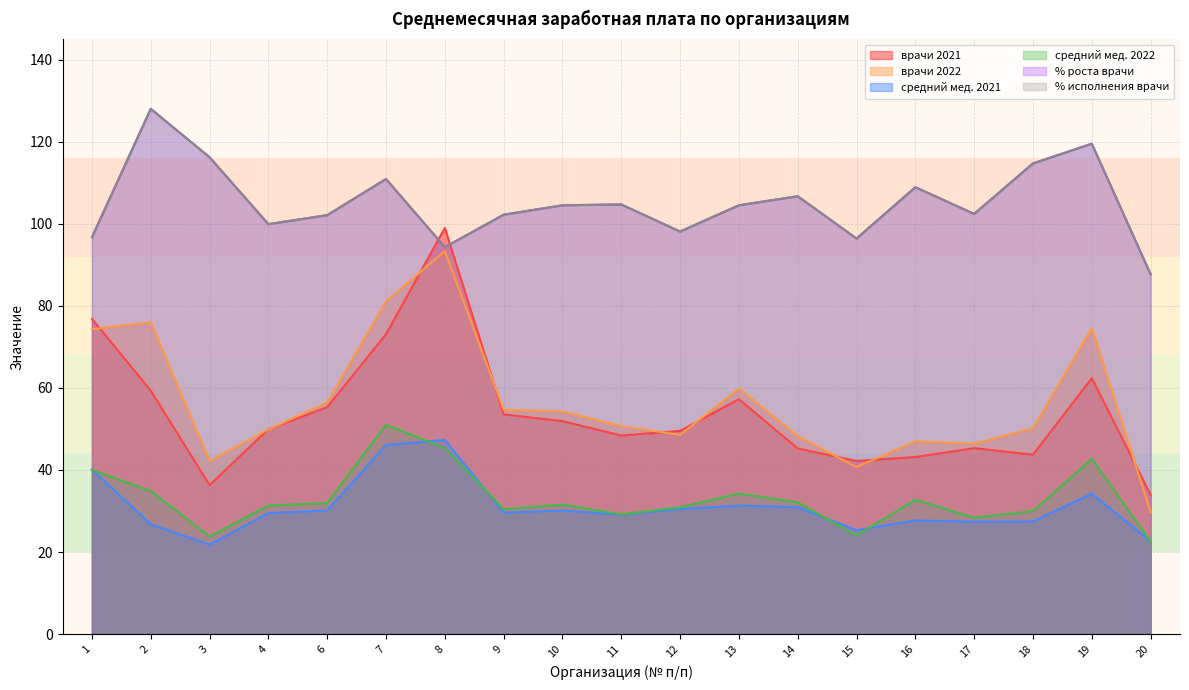

Does the chart have visible grid lines?

Yes